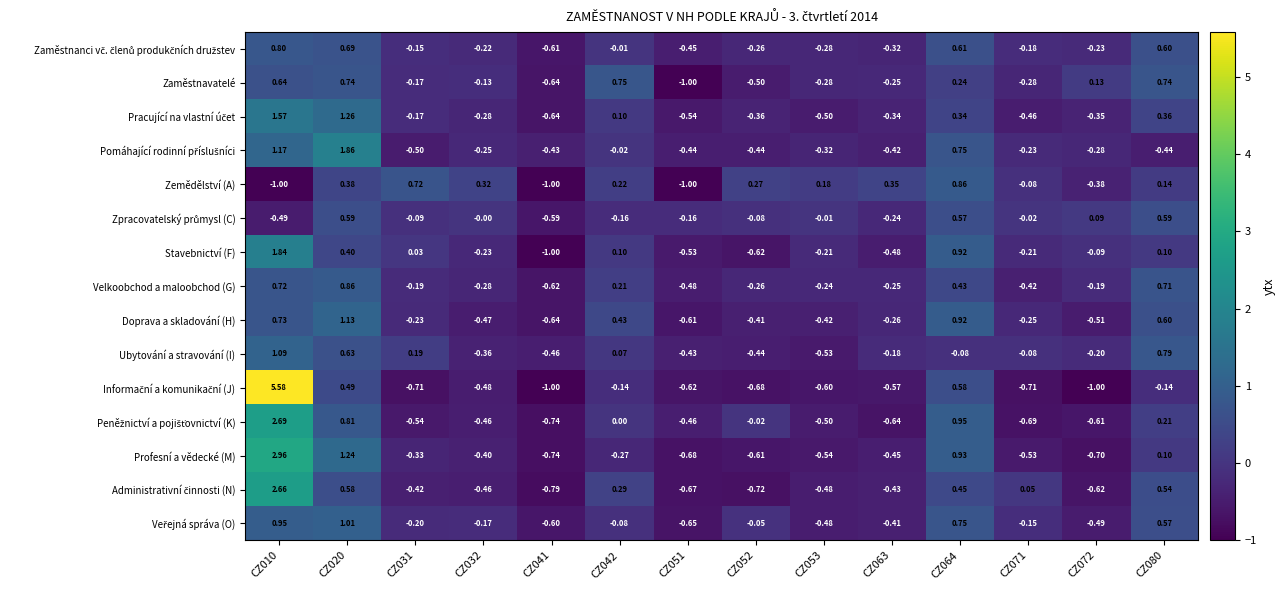

Which series has the largest total across all categories?

Stavebnictví (F)